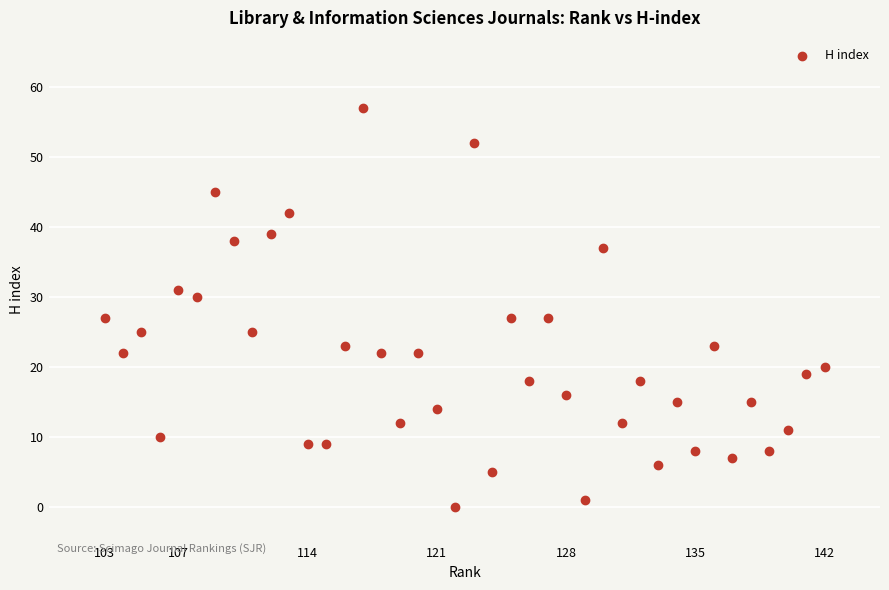

What is the range of Y values (max minus min)?

57